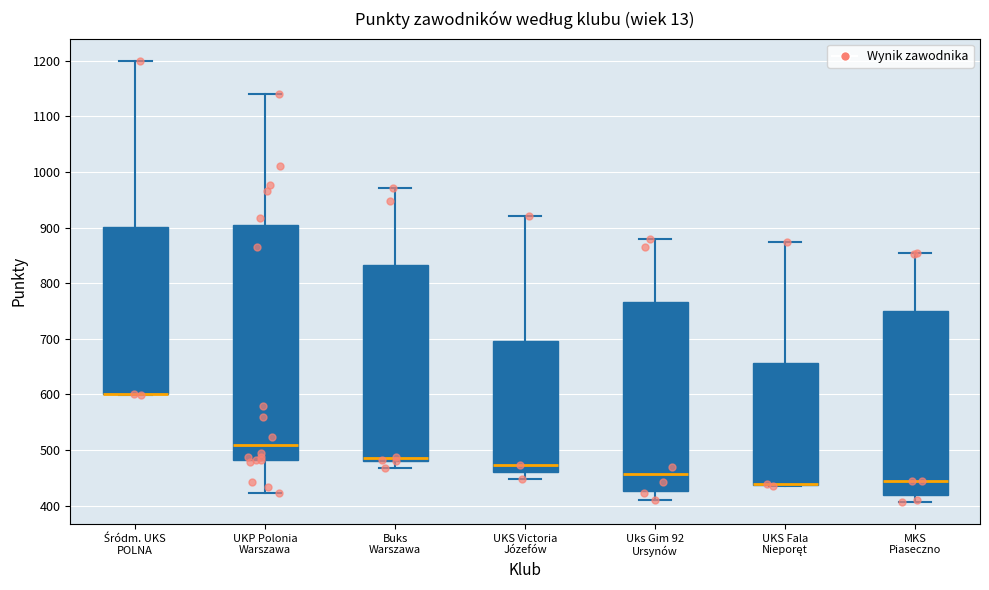

Reading left to right, read every box against the y-axis: the position of its median line, the range the box covers, and the ends of its whiskers. The values are not printed on the chart, so give them approximately, as read against the axis.

Śródm. UKS POLNA: median 600 (drawn on the box's lower edge), box 600 to 900, whiskers 600 to 1200
UKP Polonia Warszawa: median 510, box 480 to 900, whiskers 420 to 1140
Buks Warszawa: median 490, box 480 to 830, whiskers 470 to 970
UKS Victoria Józefów: median 470, box 460 to 700, whiskers 450 to 920
Uks Gim 92 Ursynów: median 460, box 430 to 770, whiskers 410 to 880
UKS Fala Nieporęt: median 440 (drawn on the box's lower edge), box 440 to 660, whiskers 440 to 870
MKS Piaseczno: median 450, box 420 to 750, whiskers 410 to 860